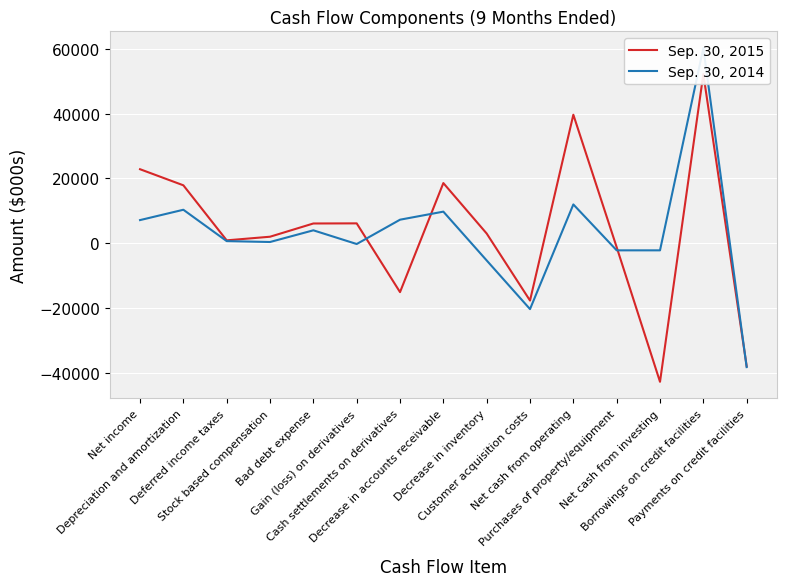

True or false: Sep. 30, 2015 has a value of 1174 at Deferred income taxes.

False